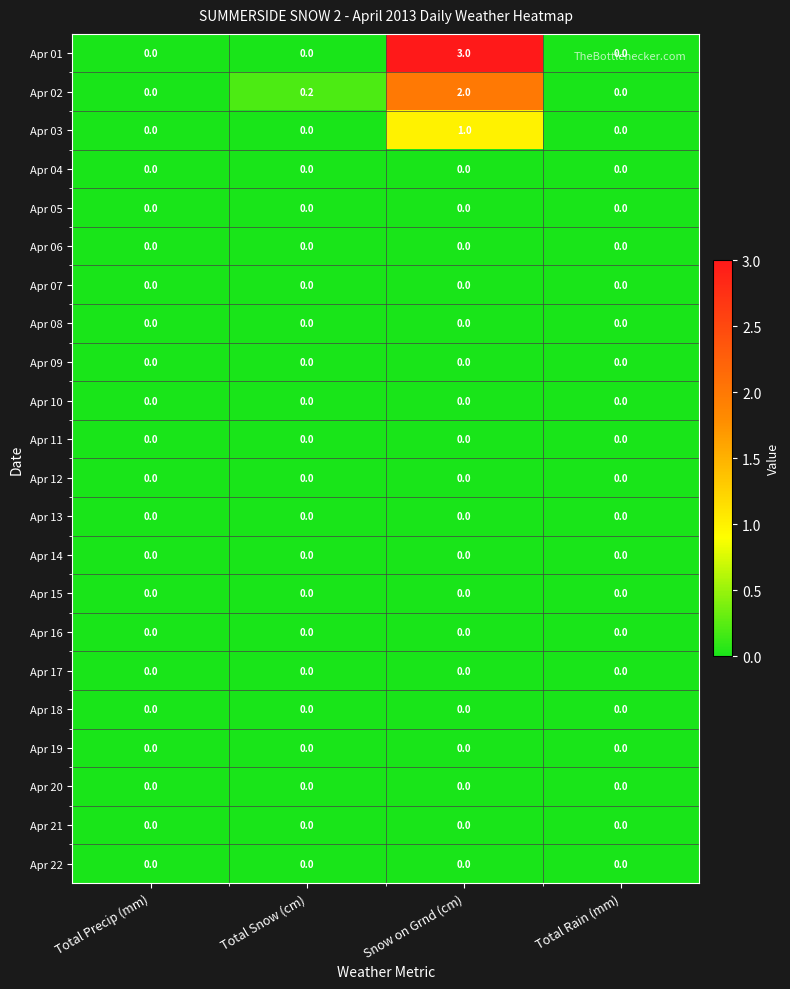

What is the highest value of the Apr 02 series?

2.0